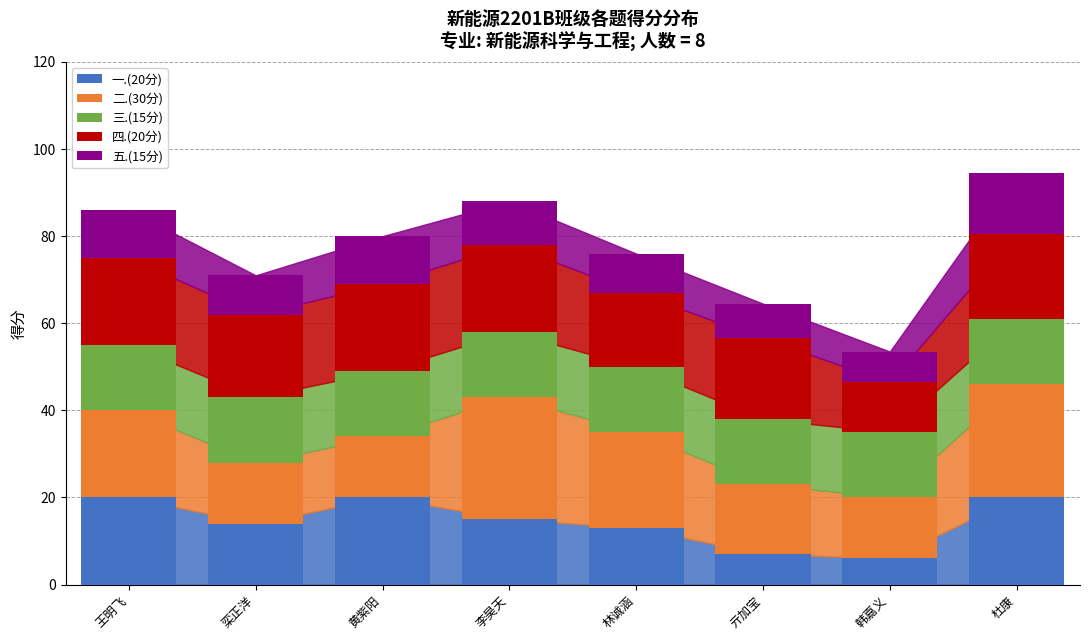

What is the highest value of the 一.(20分) series?

20.0